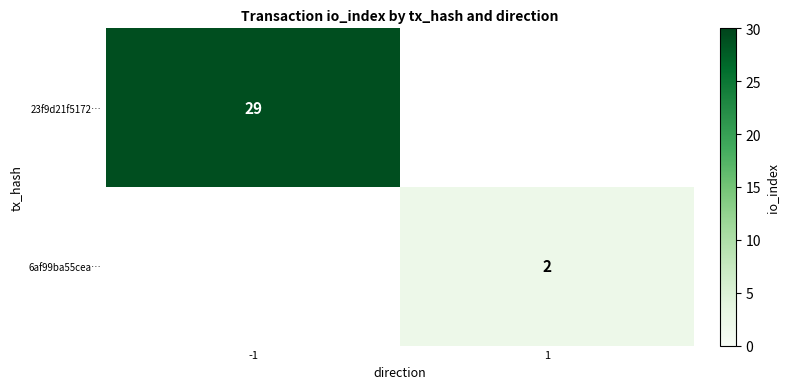

The 23f9d21f5172… series shows 29 at -1. True or false?

True